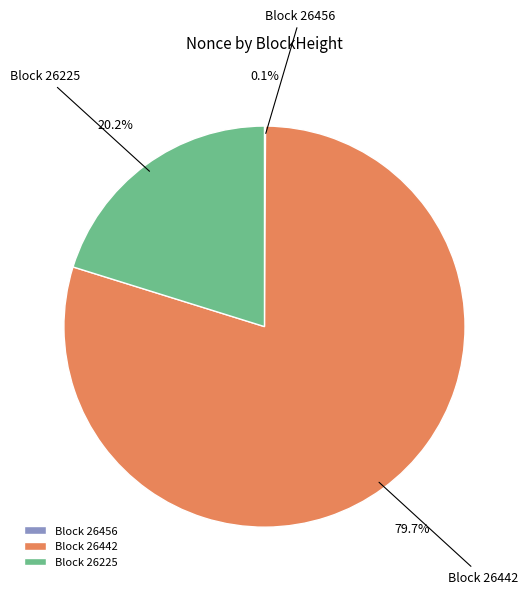

Which slice represents more than half of the pie?

Block 26442